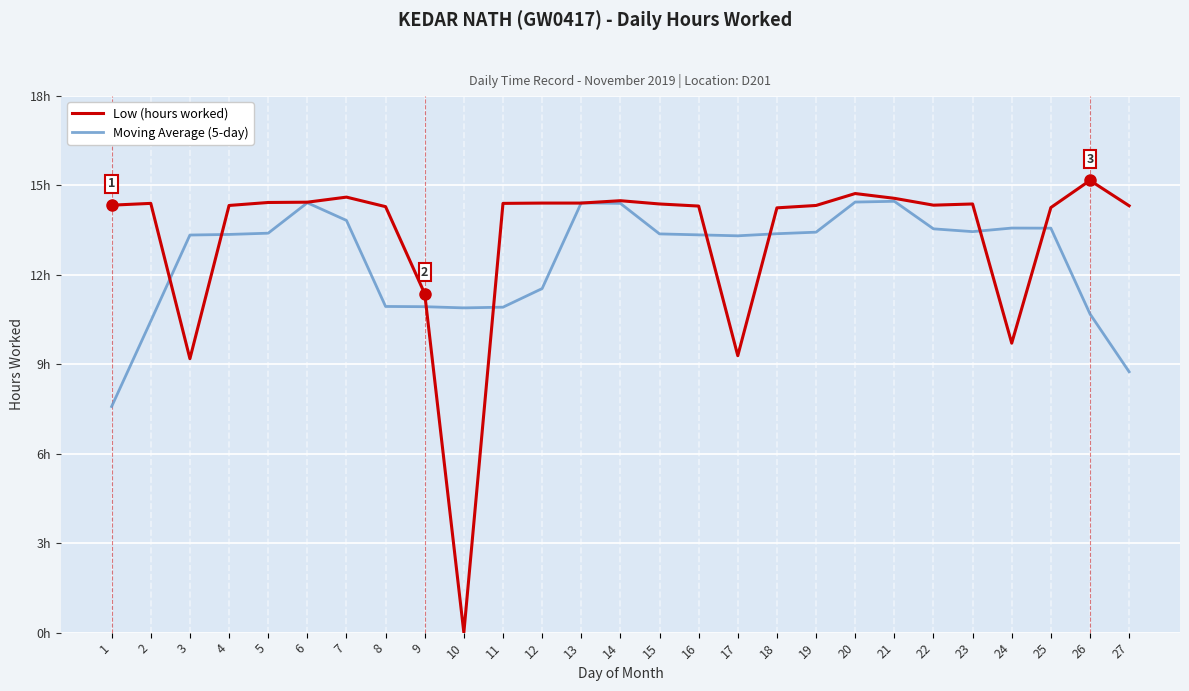

Which series has the largest total across all categories?

Low (hours worked)